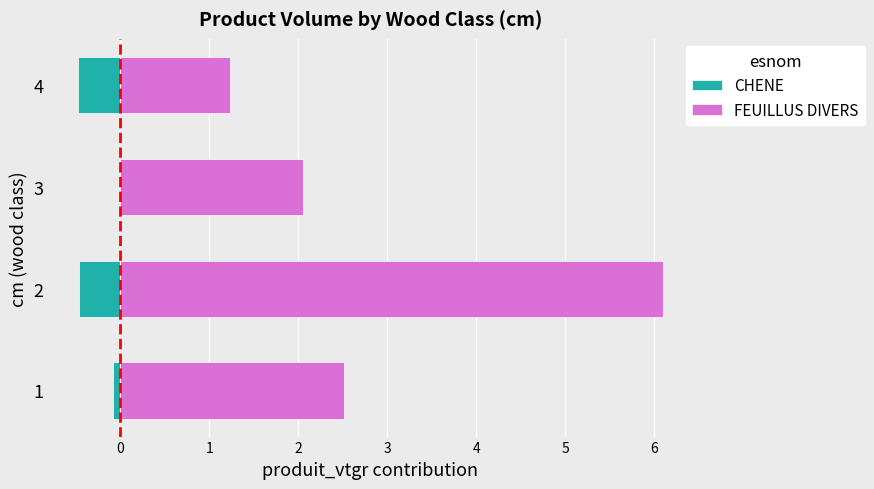

True or false: FEUILLUS DIVERS has a value of 4.0 at 2.

False